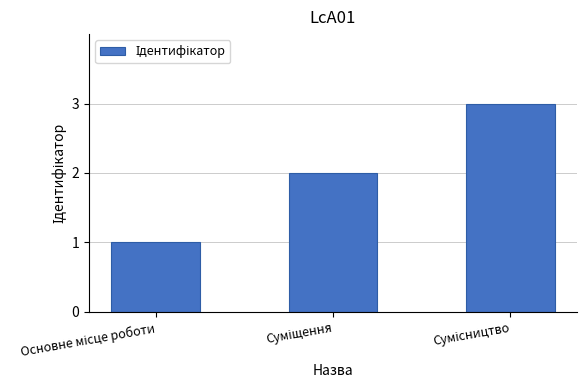

What is the sum of all values?

6